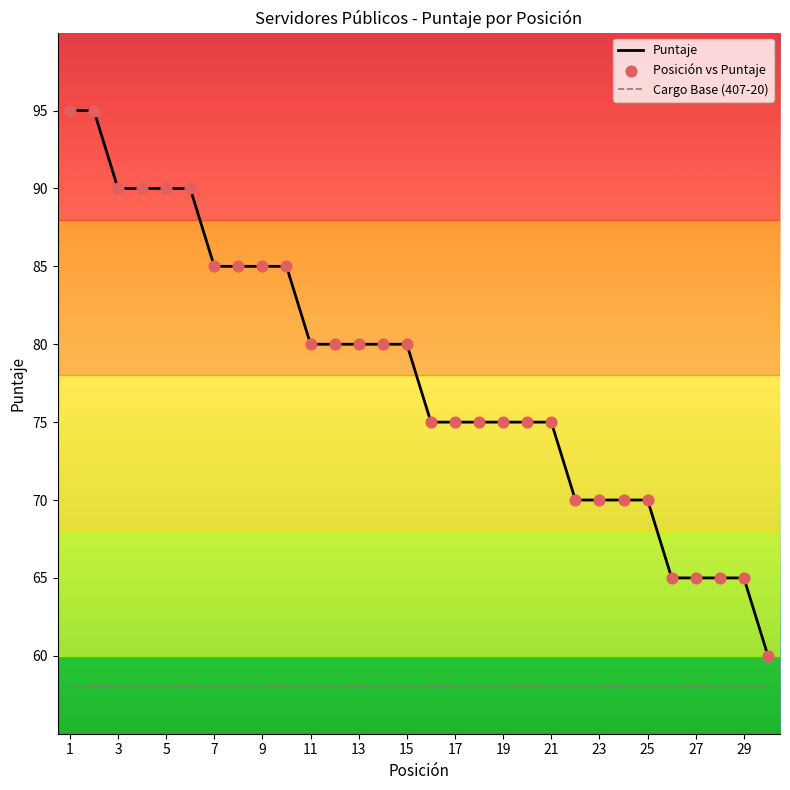

Which series has the widest spread of values?

Puntaje